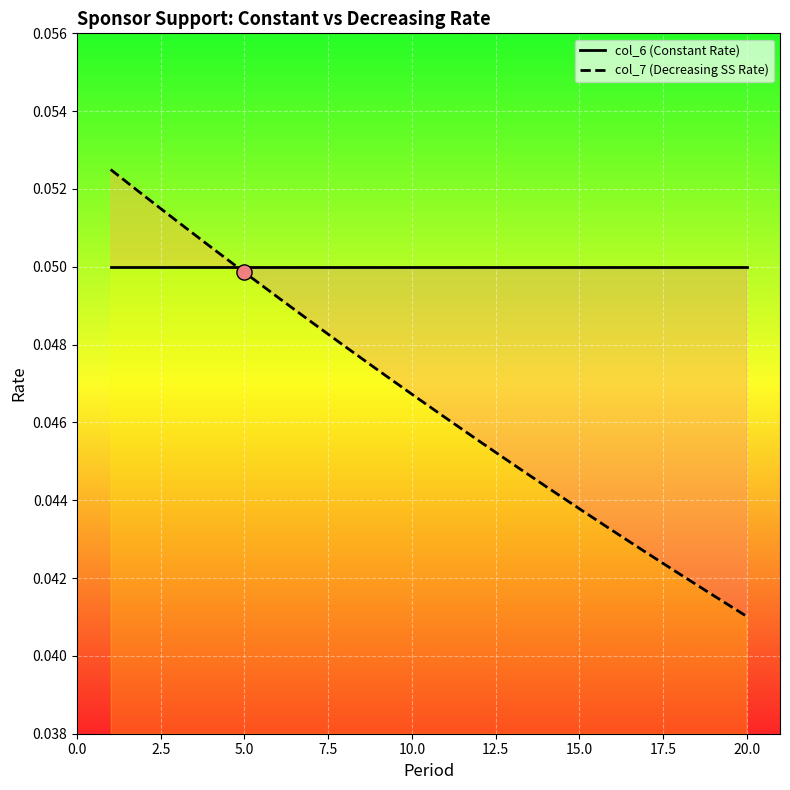

Which series has the largest Y range (max minus min)?

col_7 (Decreasing SS Rate)